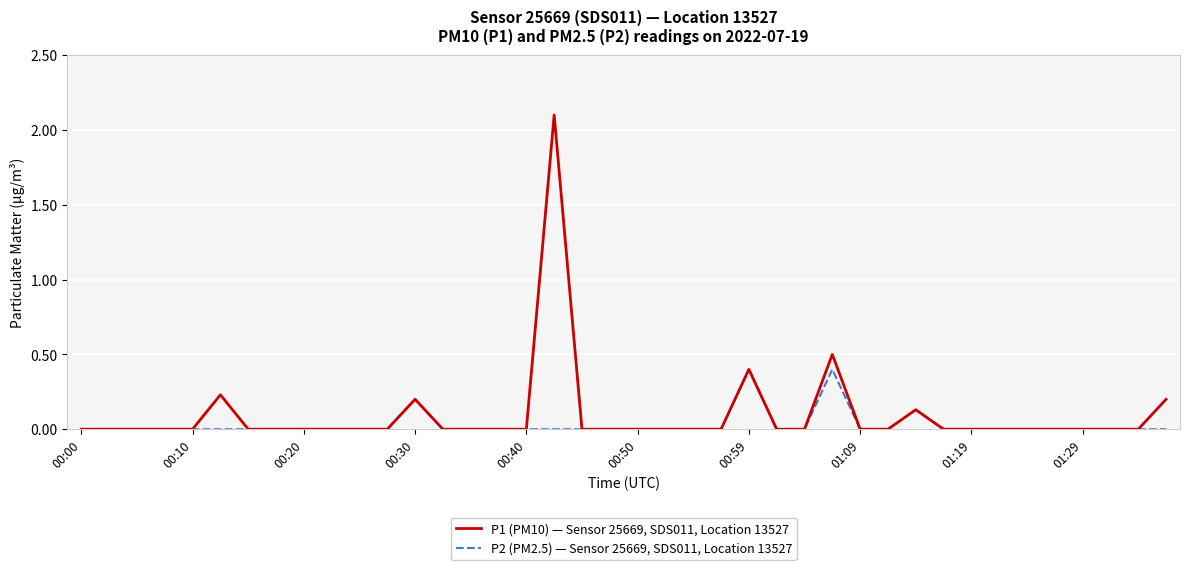

Which series has the widest spread of values?

P1 (PM10) — Sensor 25669, SDS011, Location 13527